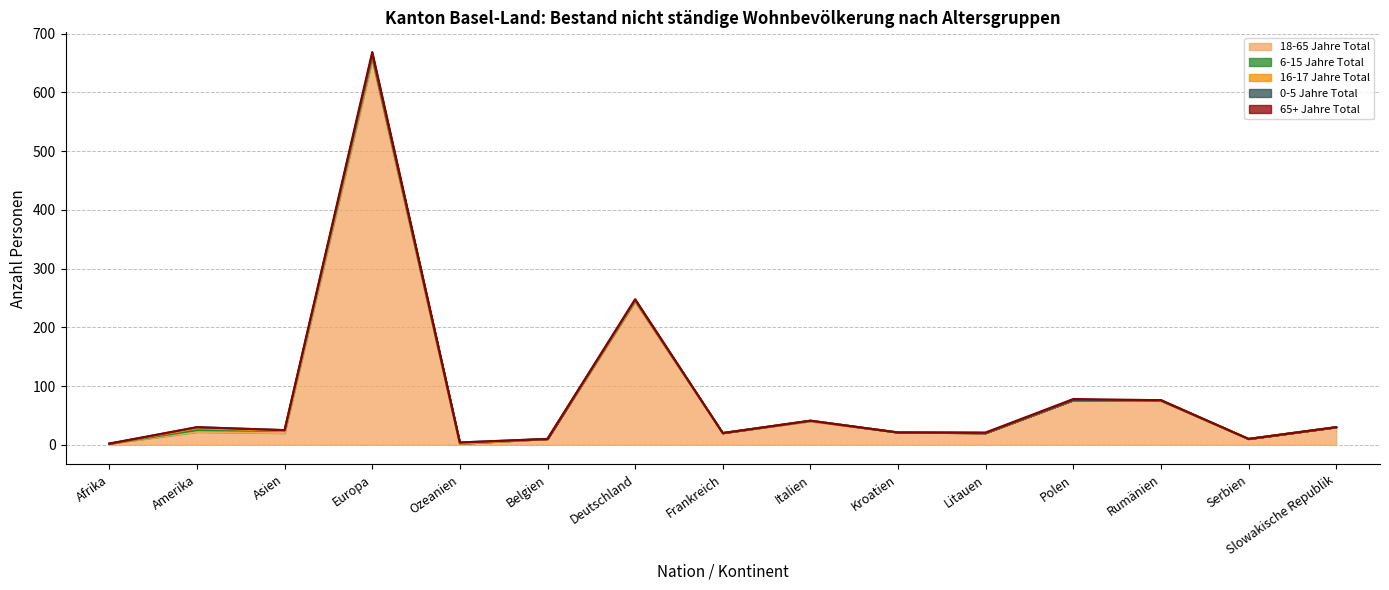

True or false: 18-65 Jahre Total and 0-5 Jahre Total cross at least once.

False